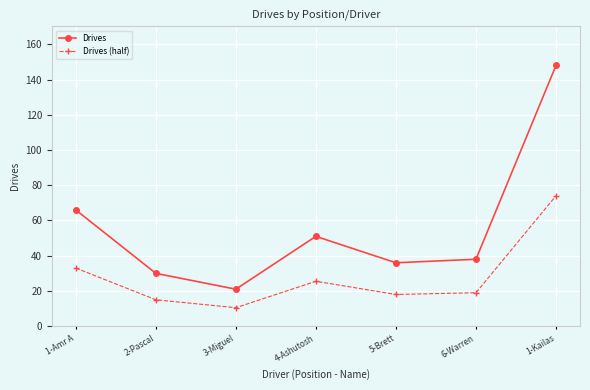

In Drives, how many points are lower than both neighbors (excluding endpoints)?

2